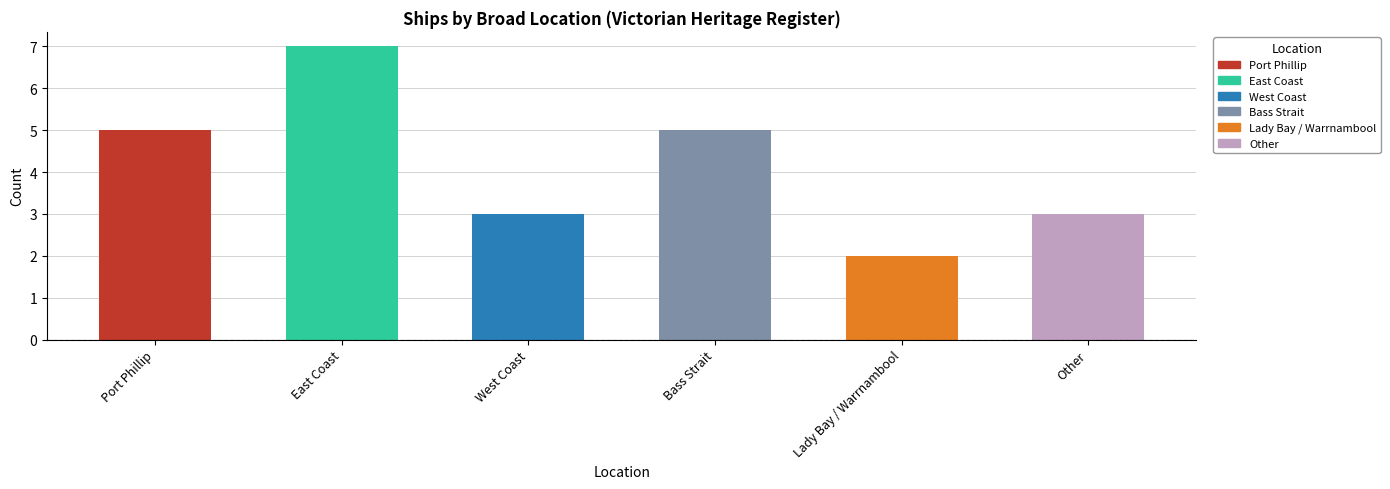

What is the minimum value shown in the chart?

2